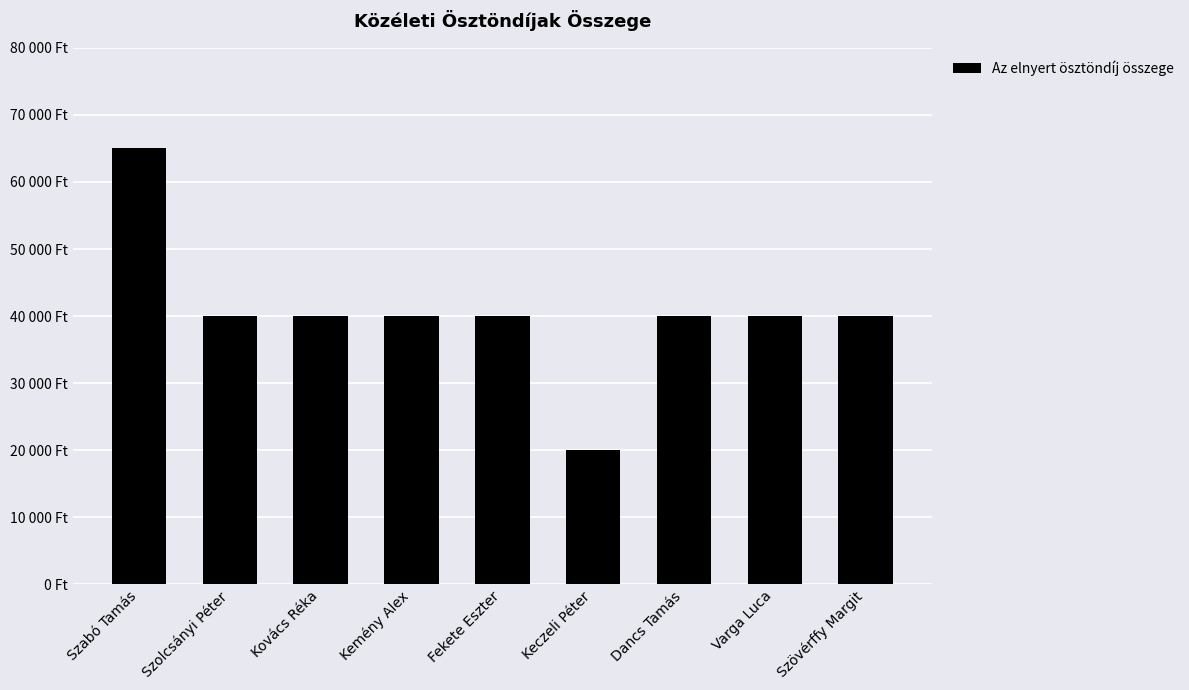

Is it true that the value at Varga Luca is 40000?

True